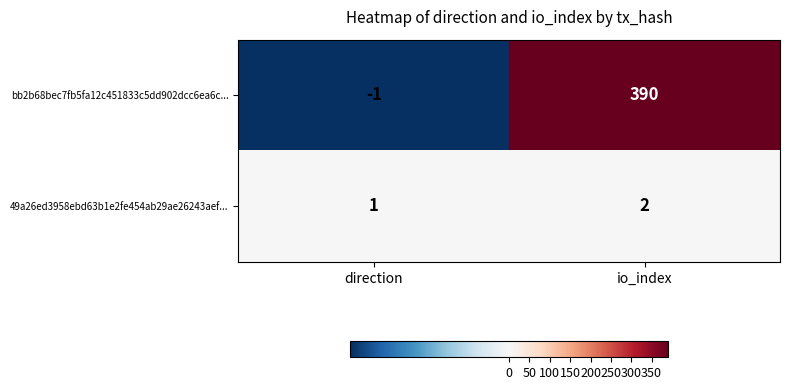

Between direction and io_index, which series saw the biggest shift?

bb2b68bec7fb5fa12c451833c5dd902dcc6ea6c...